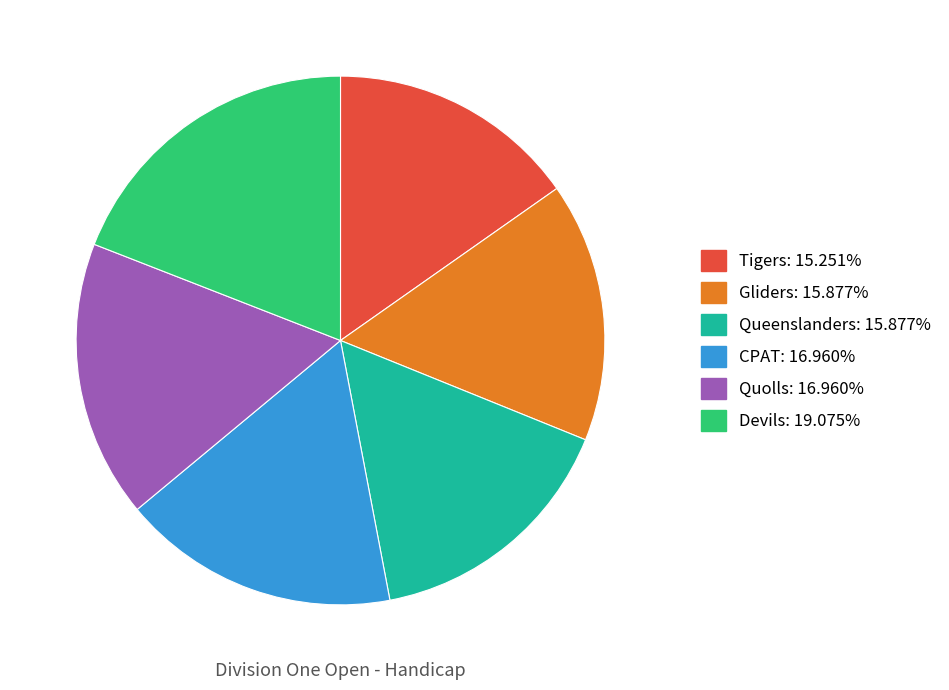

Does Gliders represent more than half of the total?

No